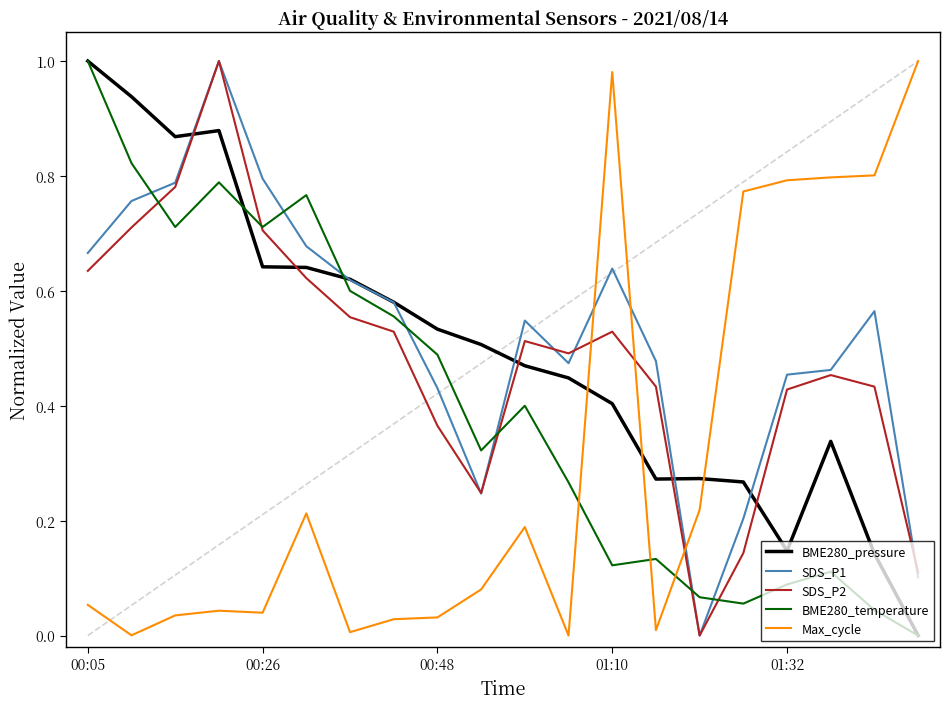

True or false: BME280_pressure and Max_cycle cross at least once.

True